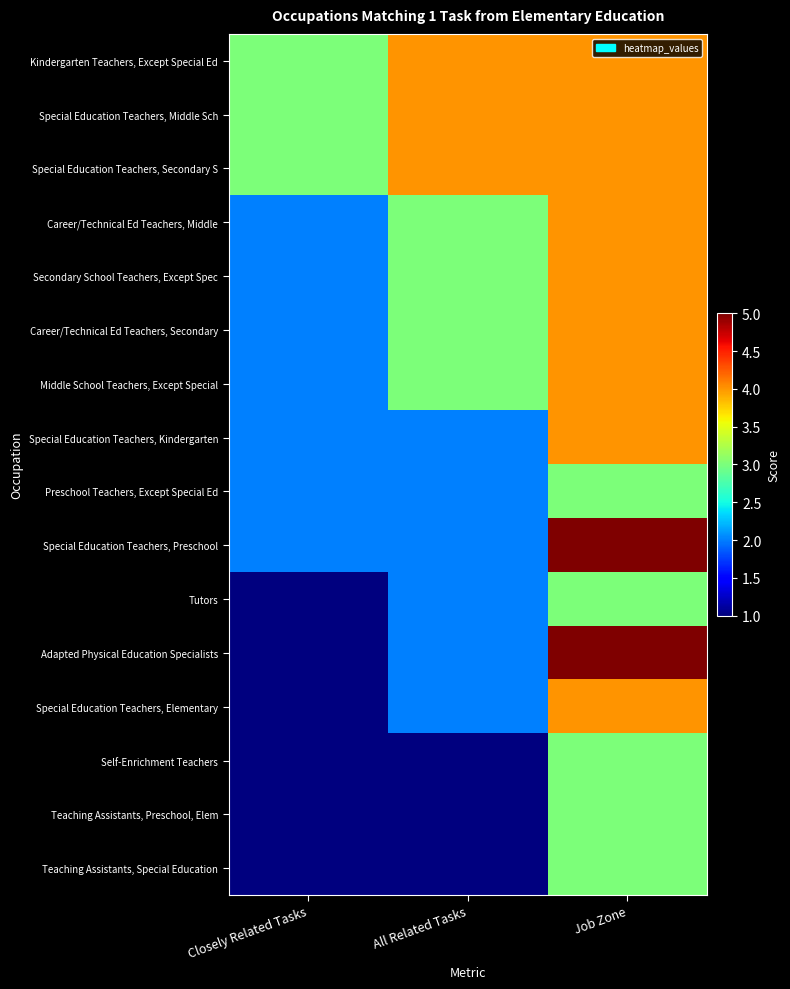

At Job Zone, list the series in order from smallest to largest.

Preschool Teachers, Except Special Ed, Tutors, Self-Enrichment Teachers, Teaching Assistants, Preschool, Elem, Teaching Assistants, Special Education, Kindergarten Teachers, Except Special Ed, Special Education Teachers, Middle Sch, Special Education Teachers, Secondary S, Career/Technical Ed Teachers, Middle, Secondary School Teachers, Except Spec, Career/Technical Ed Teachers, Secondary, Middle School Teachers, Except Special, Special Education Teachers, Kindergarten, Special Education Teachers, Elementary, Special Education Teachers, Preschool, Adapted Physical Education Specialists